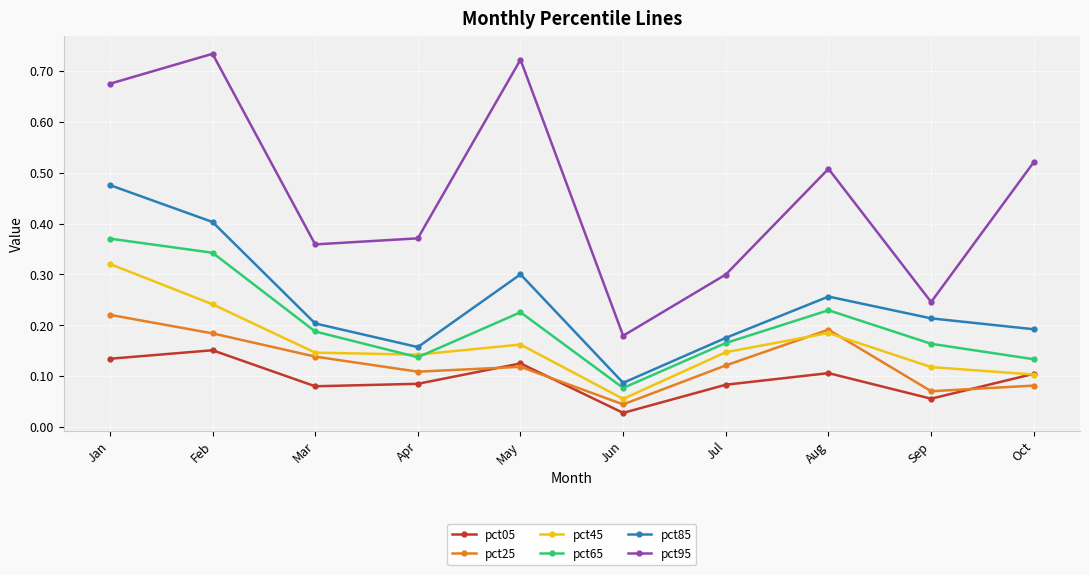

How many data points does each series have?

10